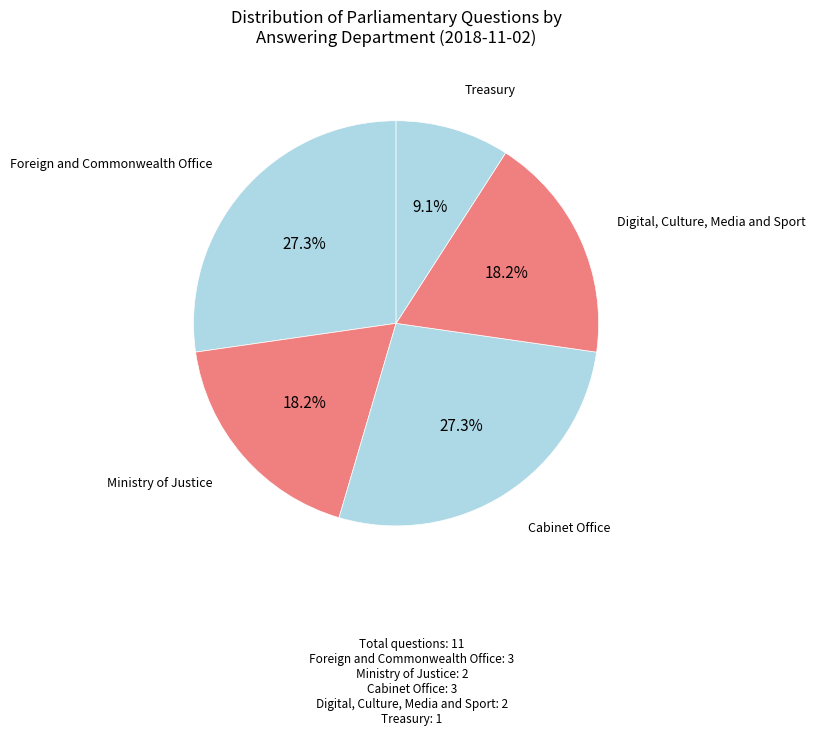

What is the smallest slice in the pie chart?

Treasury